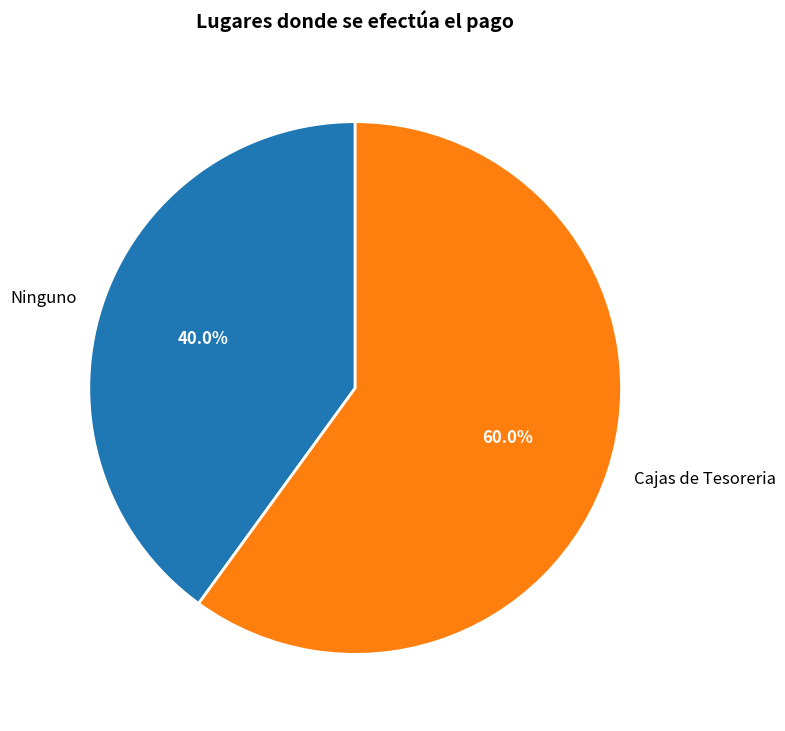

How many segments does this pie chart have?

2